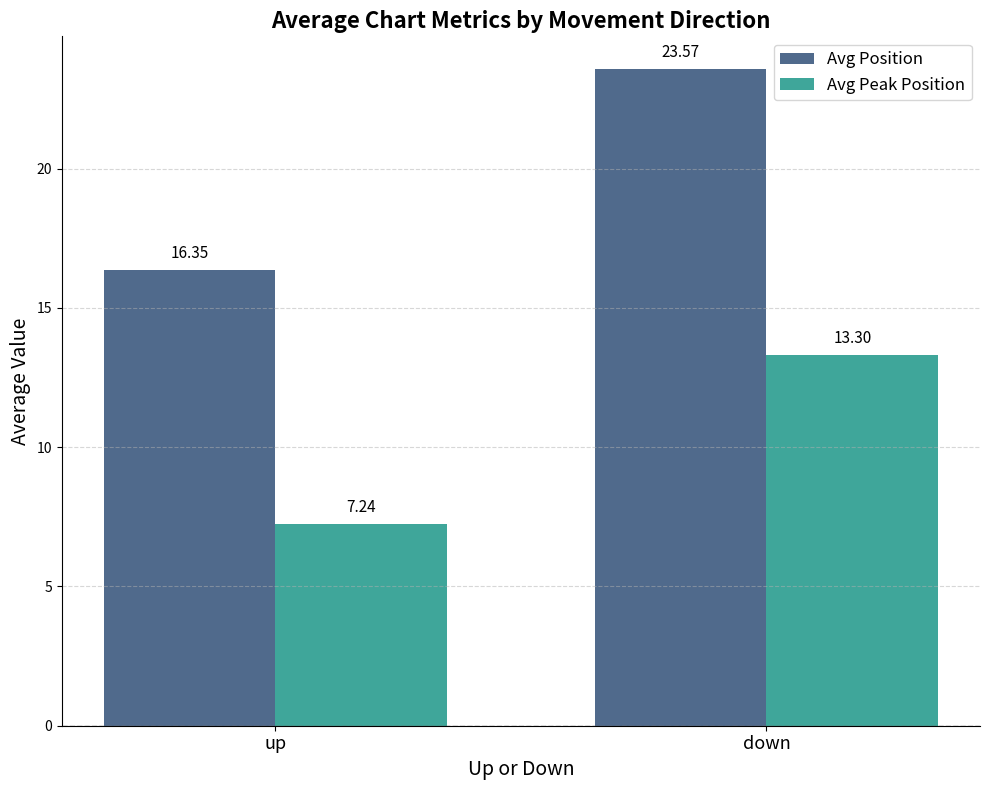

Read the Avg Peak Position value at down.

13.3